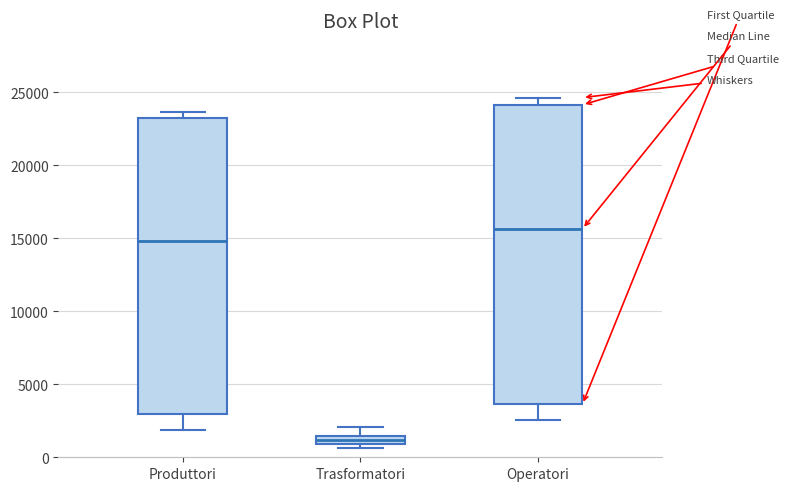

Which box's median line is the highest?

Operatori